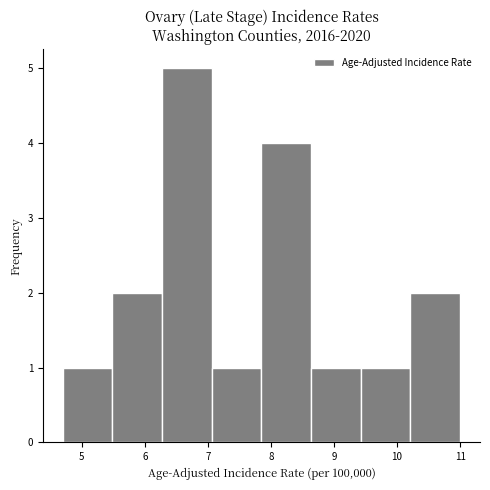

Reading left to right, list every bar in this chart as the range it spans on the x-axis followed by its height. Neither the bar edges nor the heights are printed on the chart, so give them approximately, as read against the axes.

4.7 to 5.5: 1
5.5 to 6.3: 2
6.3 to 7.1: 5
7.1 to 7.9: 1
7.9 to 8.6: 4
8.6 to 9.4: 1
9.4 to 10.2: 1
10.2 to 11.0: 2